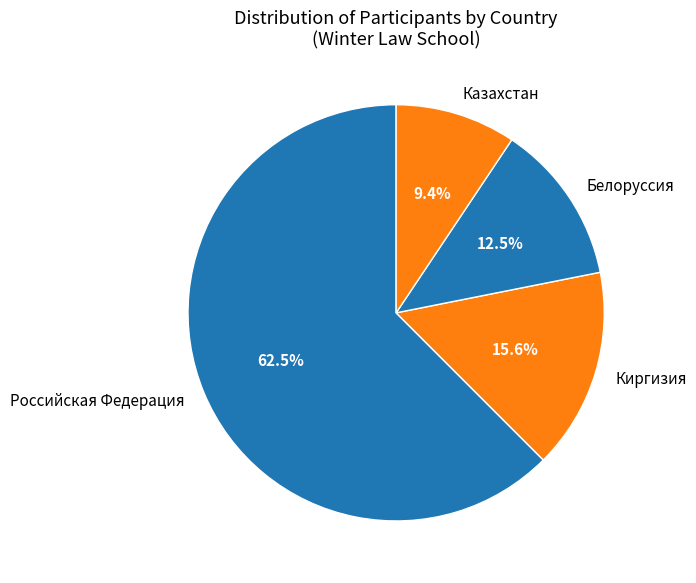

To the nearest percent, what is the difference between the Казахстан and Российская Федерация slice percentages?

53%